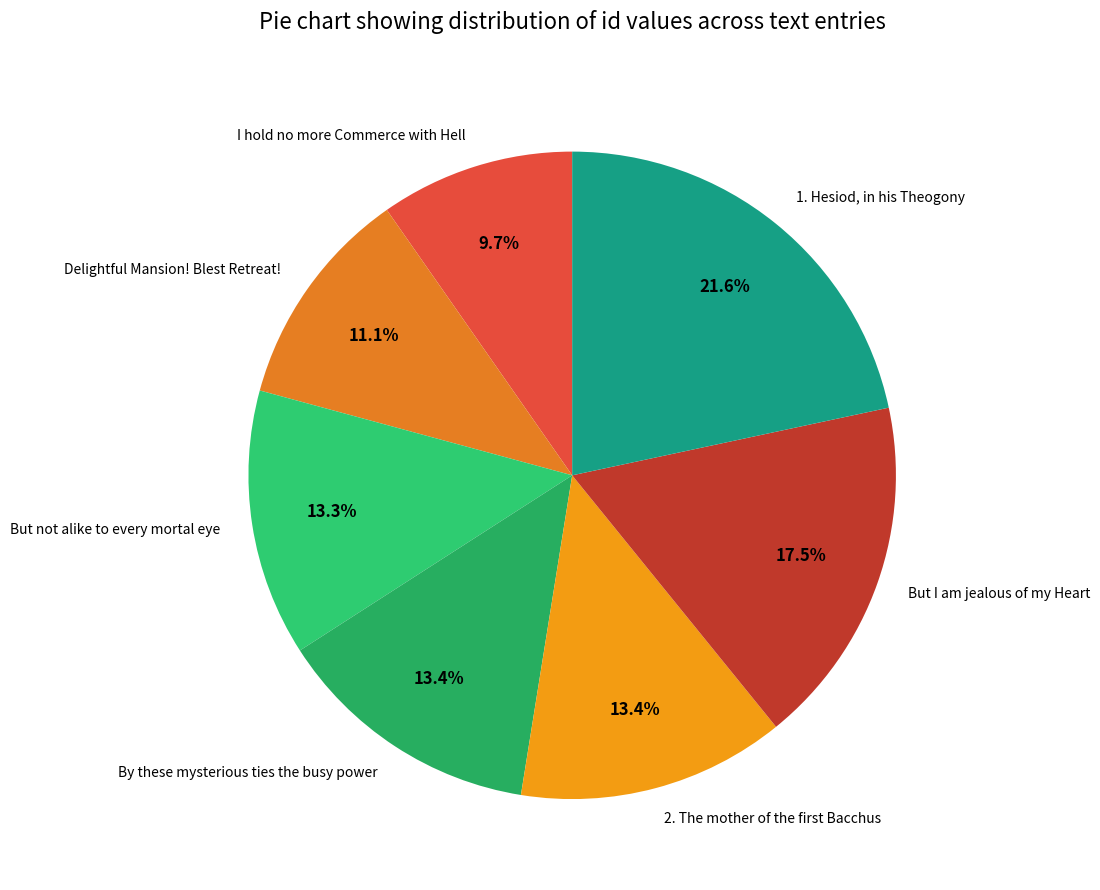

To the nearest percent, what portion does I hold no more Commerce with Hell represent?

10%